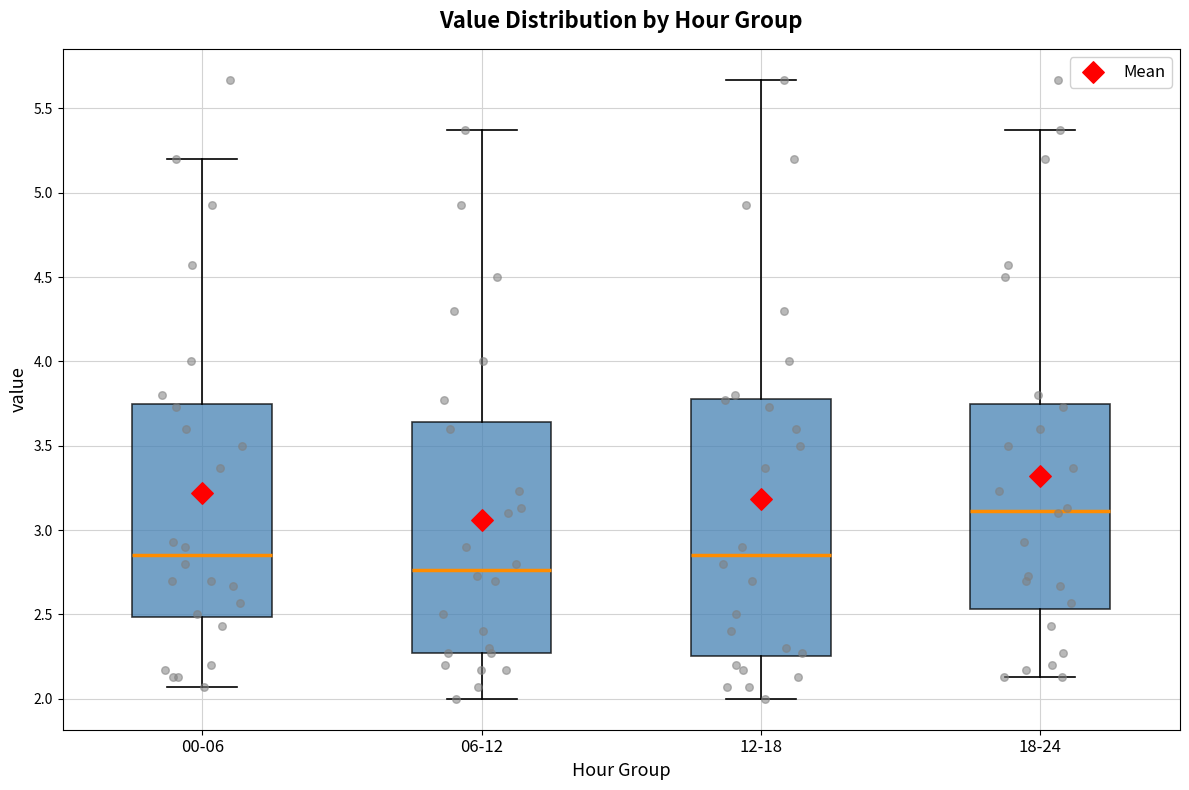

Comparing the boxes themselves (not the whiskers), which one is the tallest?

12-18